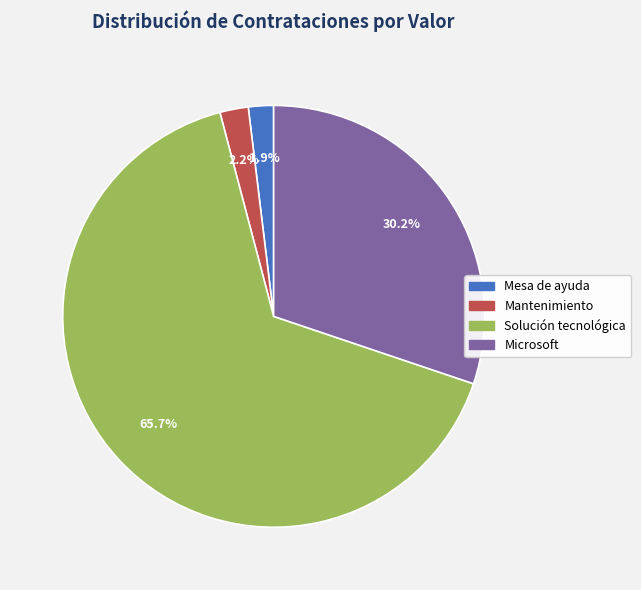

Is there any slice that represents more than half of the pie?

Yes